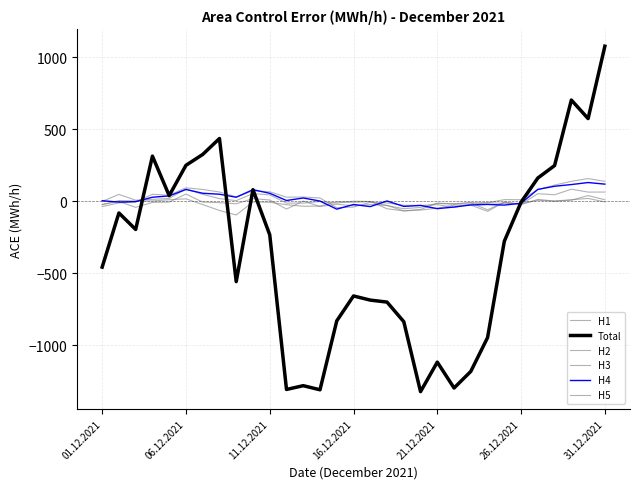

What is the lowest value of the H3 series?

-68.0